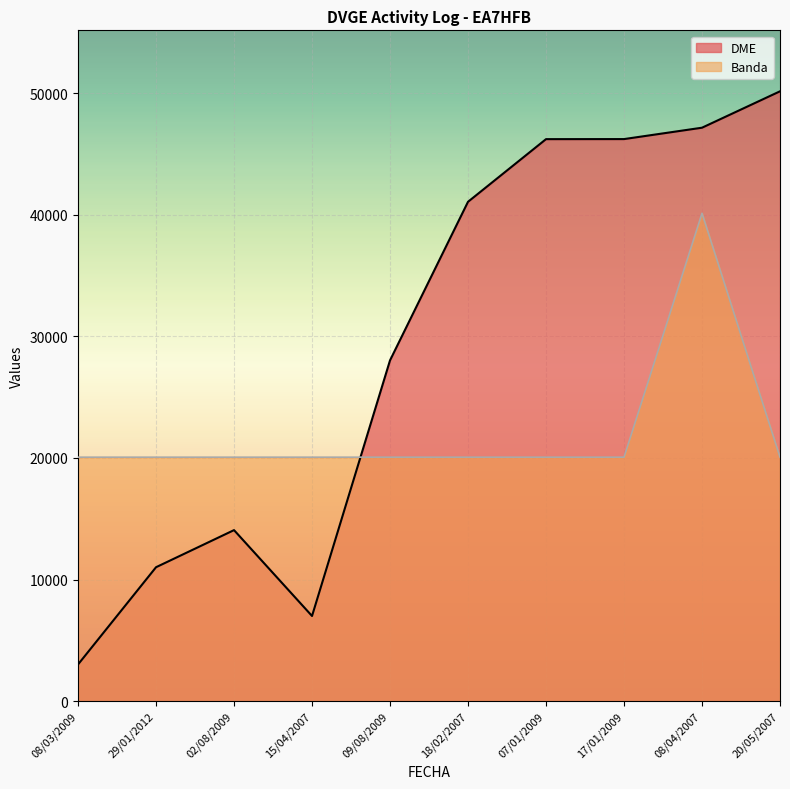

What is the value of the DME point at the 2nd from the left?

11014